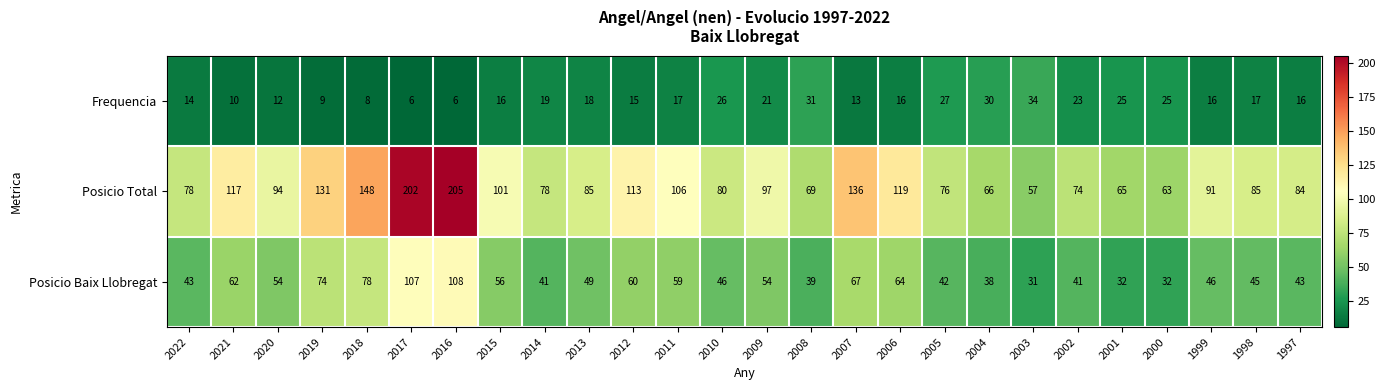

How many series are shown in this chart?

3